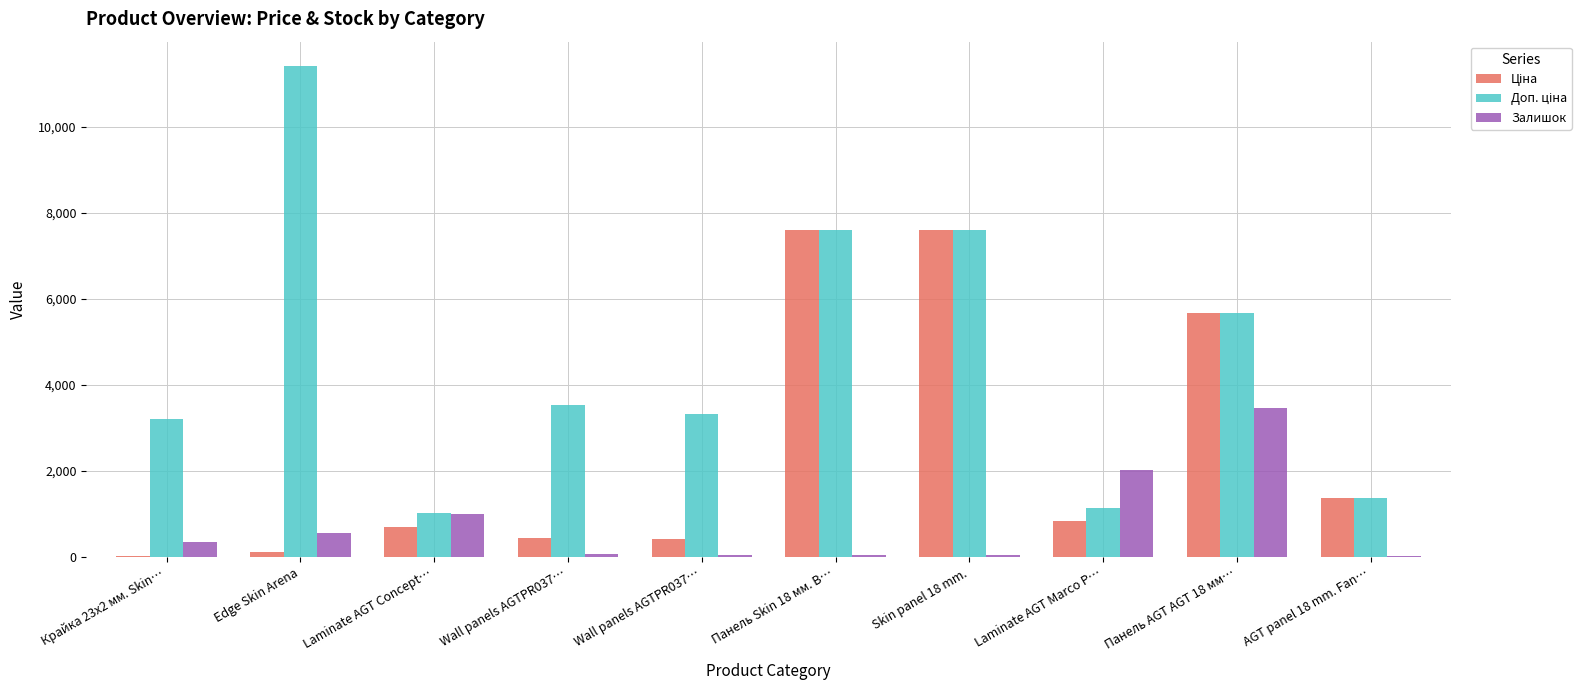

Are the bars horizontal?

No